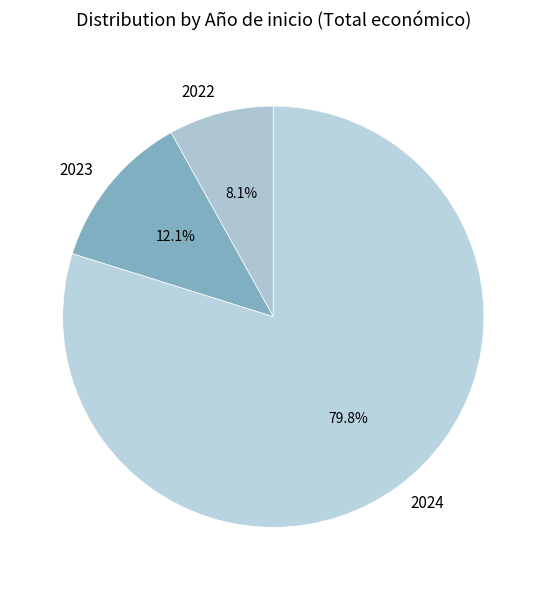

Rank the categories by value from lowest to highest.

2022, 2023, 2024